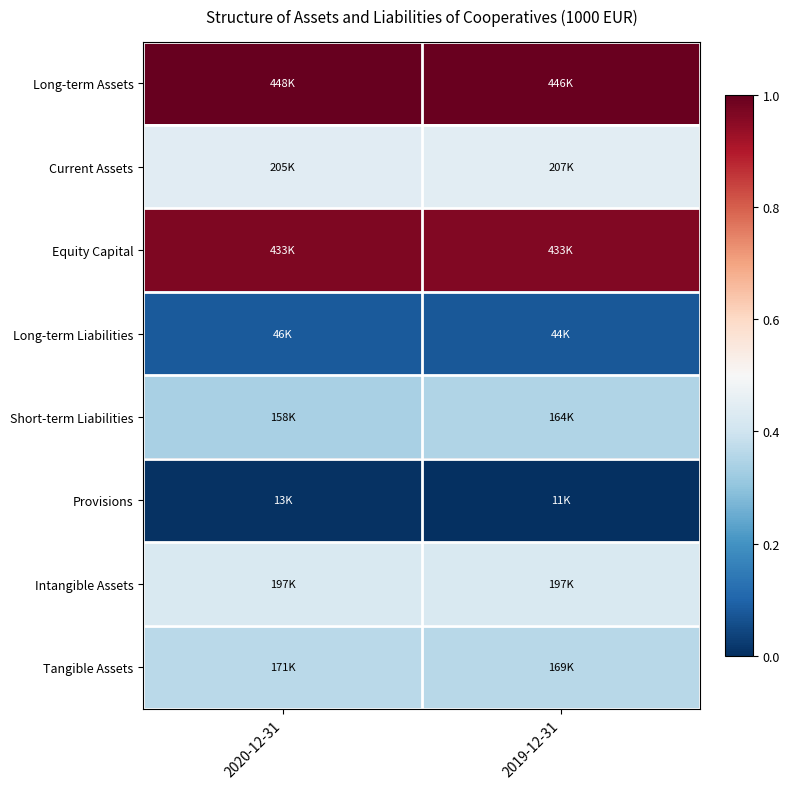

Reading left to right, extract all data points from this chart.

Long-term Assets: 2020-12-31=1.0	2019-12-31=1.0
Current Assets: 2020-12-31=0.4	2019-12-31=0.4
Equity Capital: 2020-12-31=1.0	2019-12-31=1.0
Long-term Liabilities: 2020-12-31=0.1	2019-12-31=0.1
Short-term Liabilities: 2020-12-31=0.3	2019-12-31=0.3
Provisions: 2020-12-31=0.0	2019-12-31=0.0
Intangible Assets: 2020-12-31=0.4	2019-12-31=0.4
Tangible Assets: 2020-12-31=0.4	2019-12-31=0.4